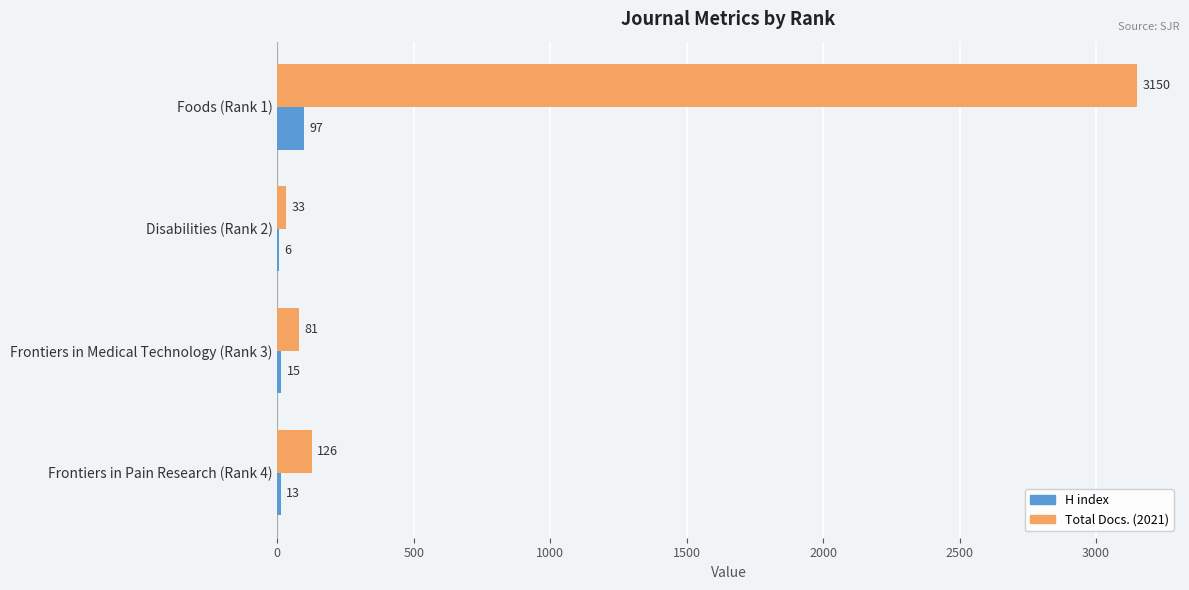

How many series are shown in this chart?

2